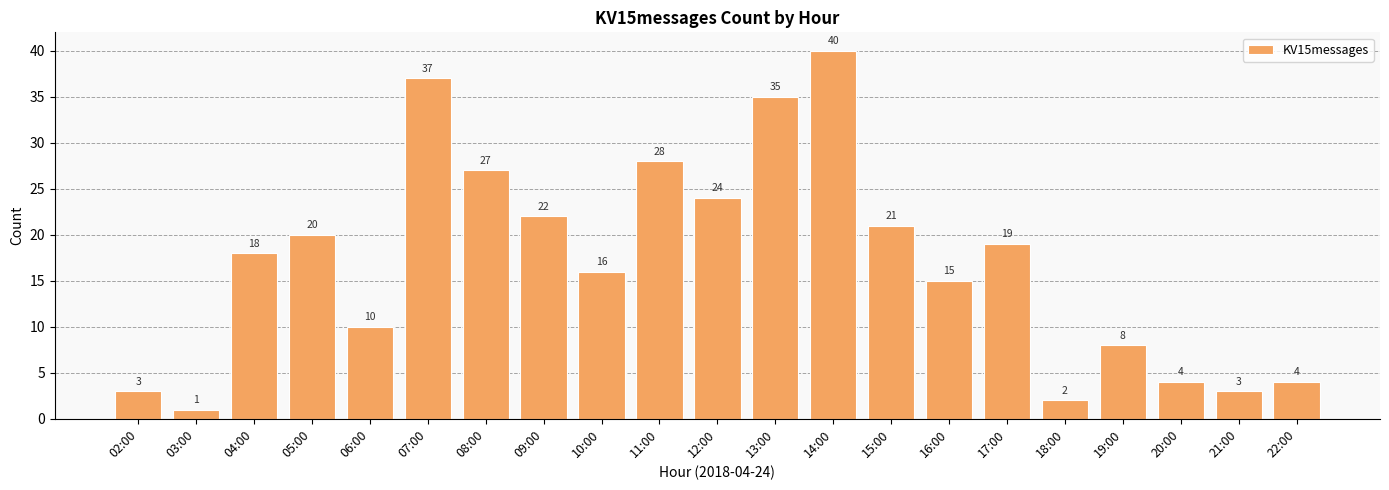

What is the ratio of the value at 10:00 to the value at 16:00?

1.1